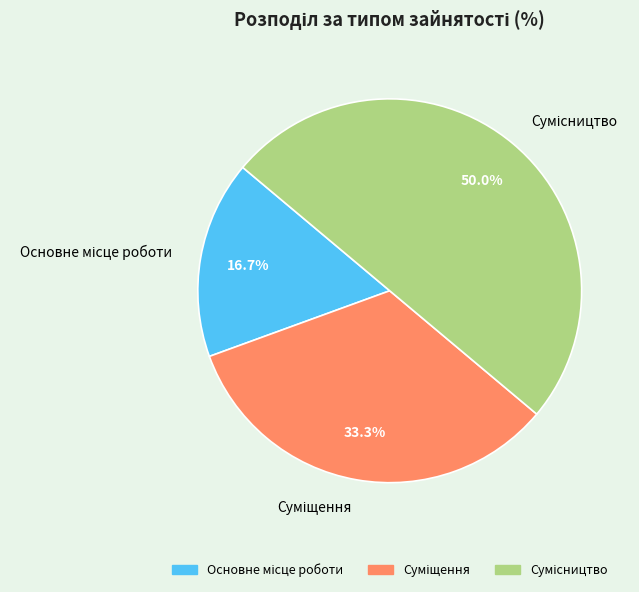

To the nearest percent, what portion does Суміщення represent?

33%